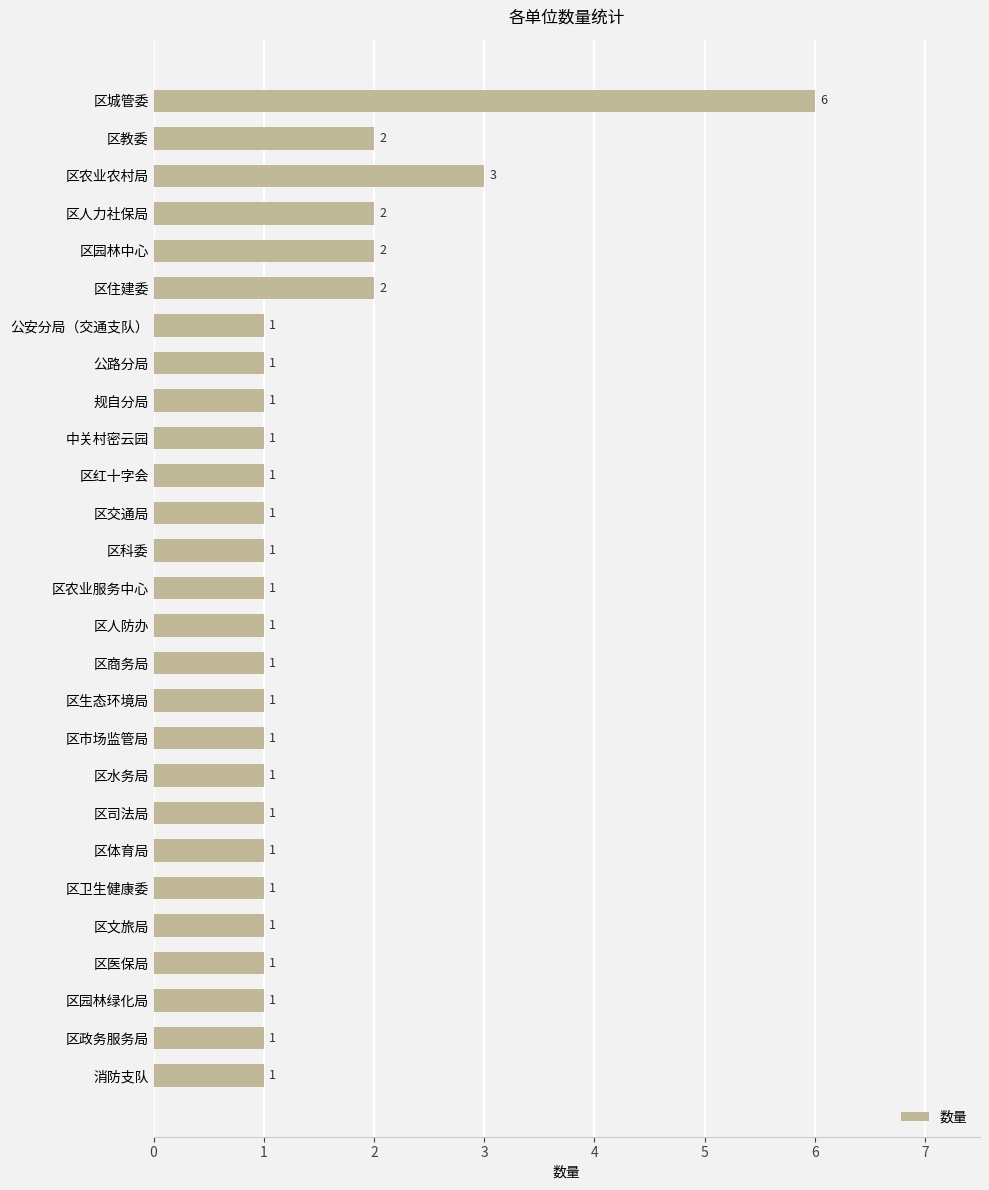

Where is the data nearest to the value 3?

区农业农村局